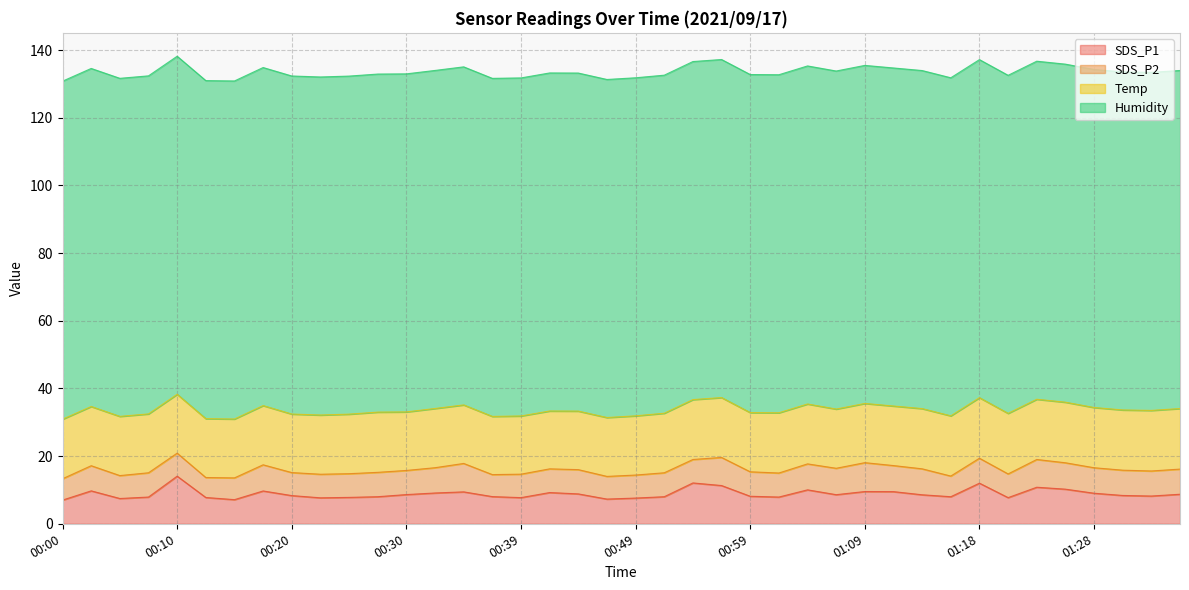

List the labels in order of SDS_P2 value, largest first.

01:09, 00:34, 00:56, 01:23, 01:06, 01:26, 00:17, 01:11, 01:04, 01:14, 01:28, 00:32, 01:31, 00:03, 01:36, 01:33, 01:18, 00:59, 00:27, 00:08, 00:44, 00:30, 01:01, 00:52, 00:25, 00:42, 01:21, 00:22, 00:39, 00:54, 00:10, 00:20, 00:49, 00:05, 00:47, 00:37, 00:15, 00:00, 01:16, 00:13